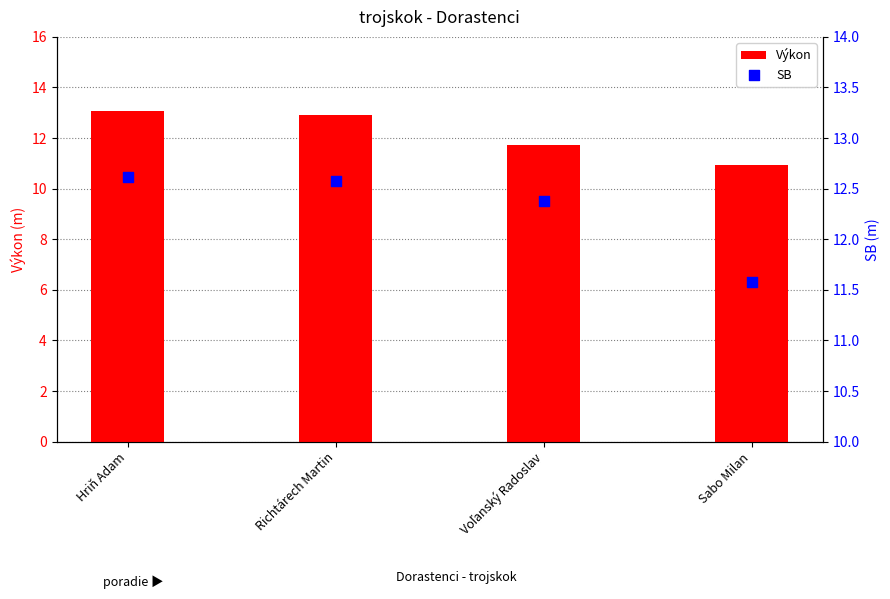

Which series has the largest total across all categories?

SB